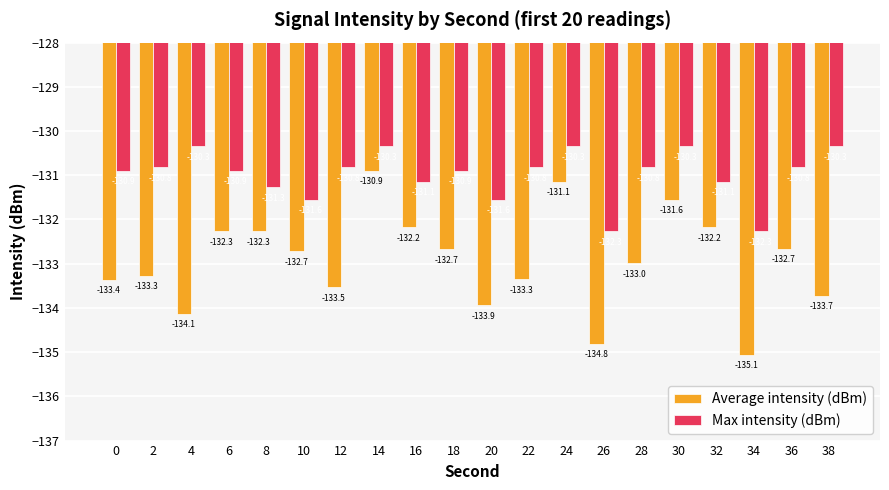

At 16, list the series in order from smallest to largest.

Average intensity (dBm), Max intensity (dBm)